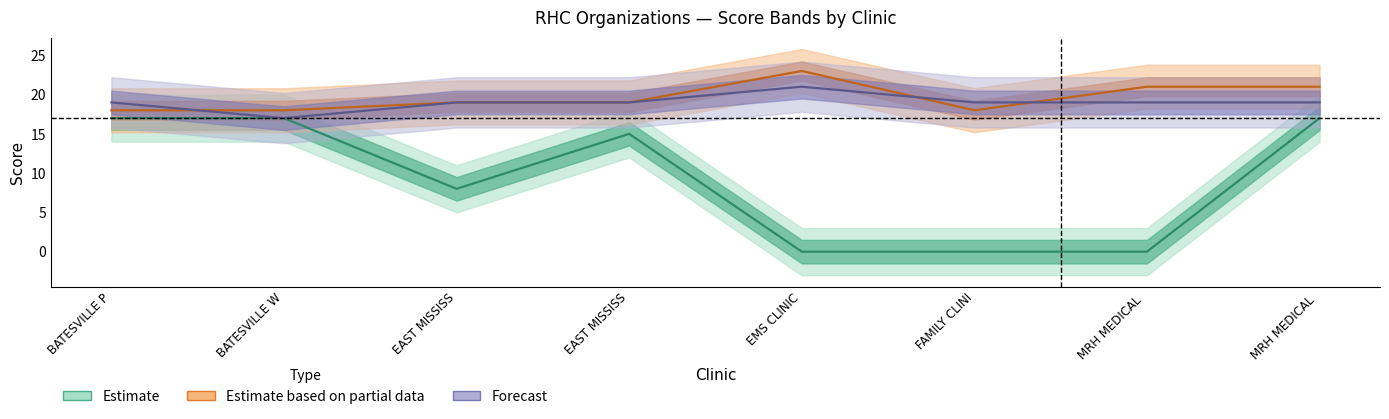

Does the chart have visible grid lines?

No